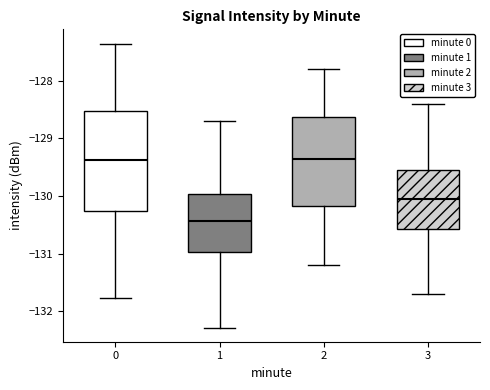

Comparing the boxes themselves (not the whiskers), which one is the tallest?

0